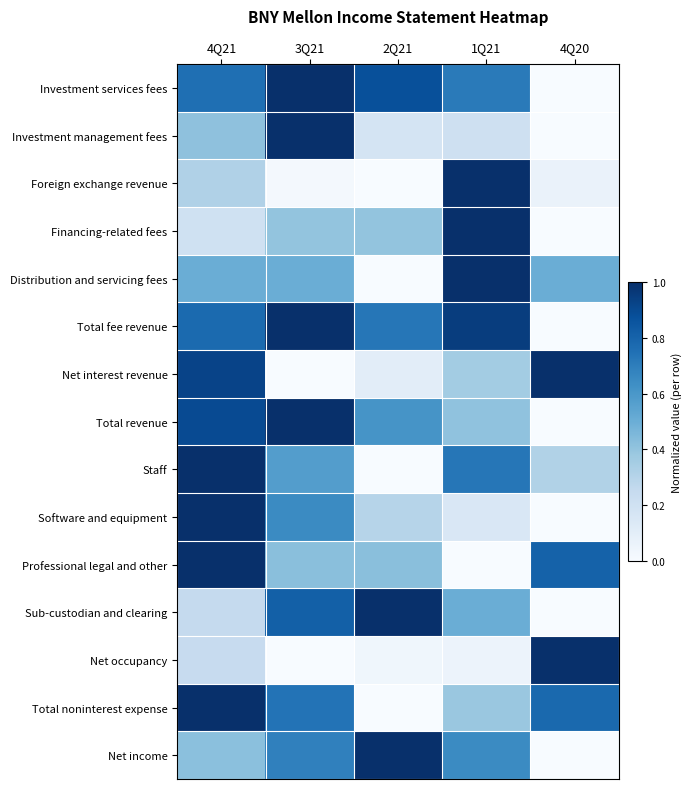

How many data points does each series have?

5